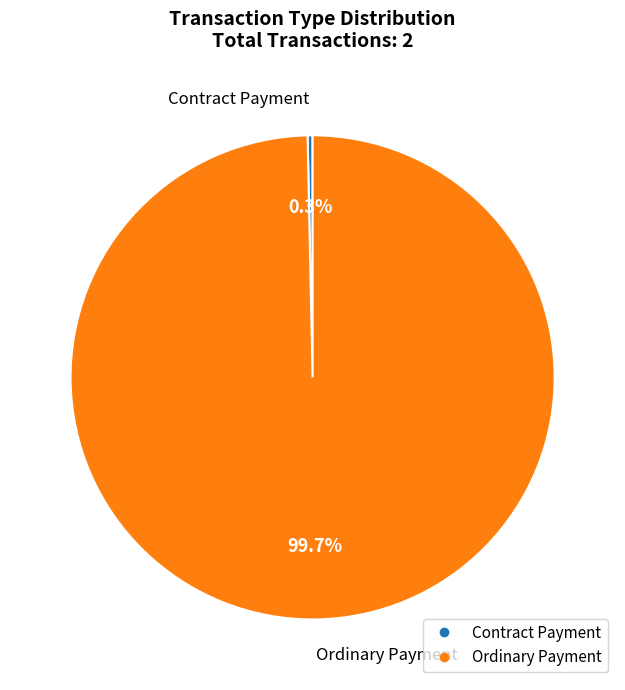

Between Contract Payment and Ordinary Payment, which is larger?

Ordinary Payment